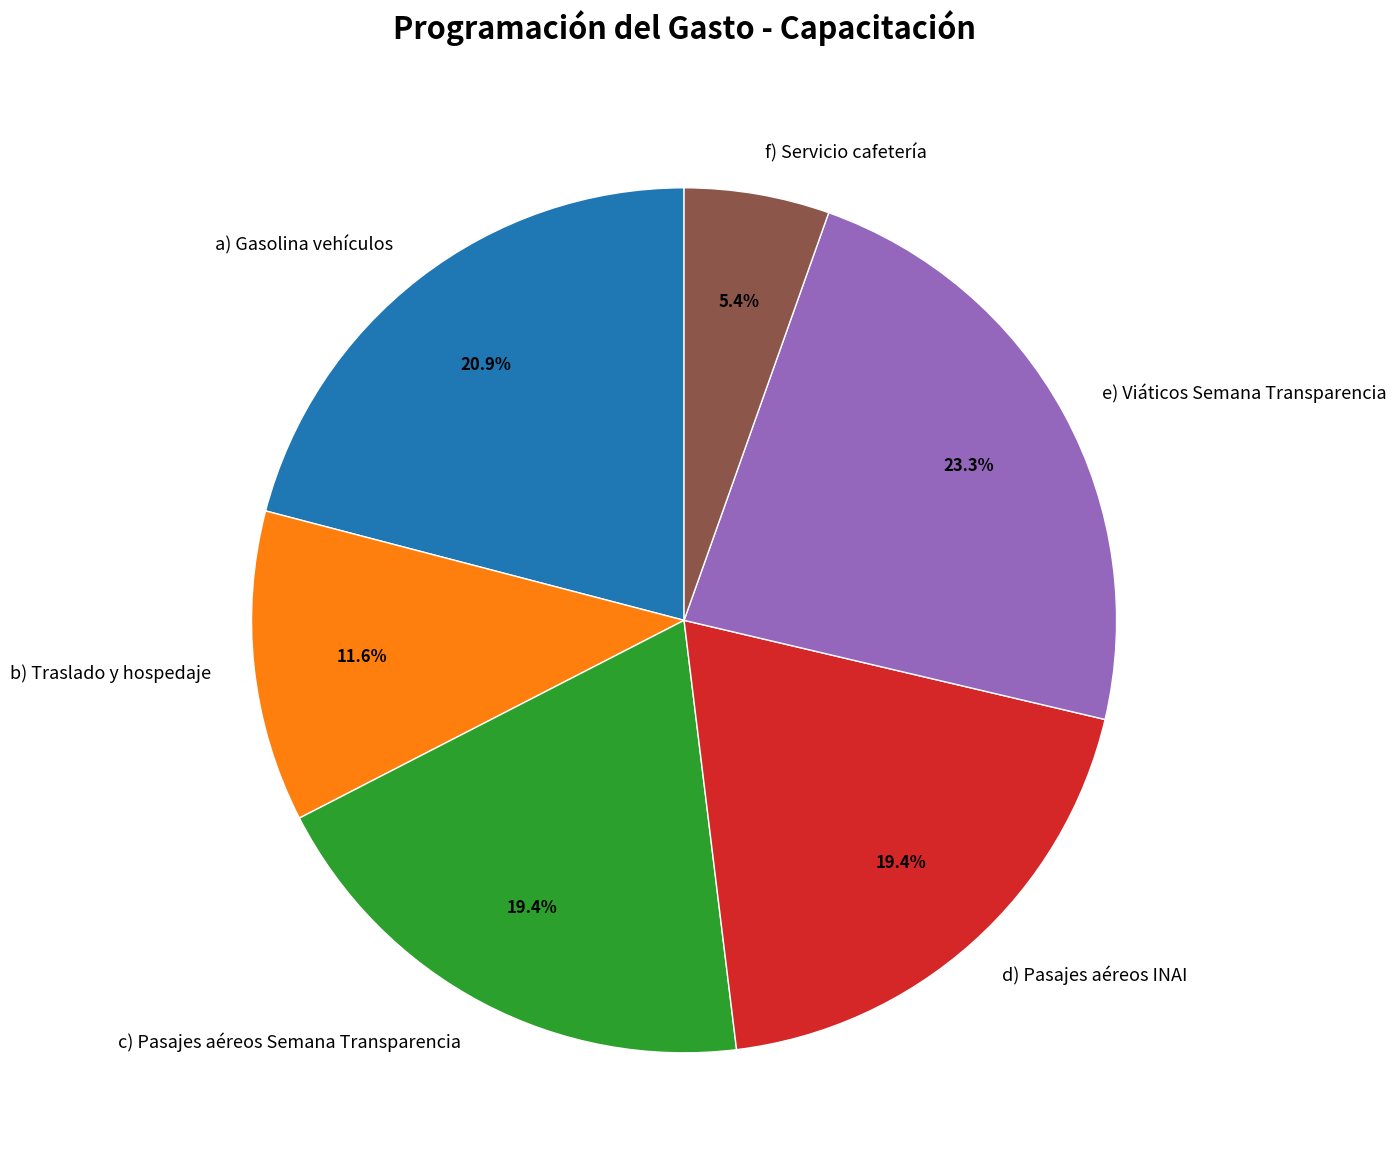

Does d) Pasajes aéreos INAI represent more than half of the total?

No